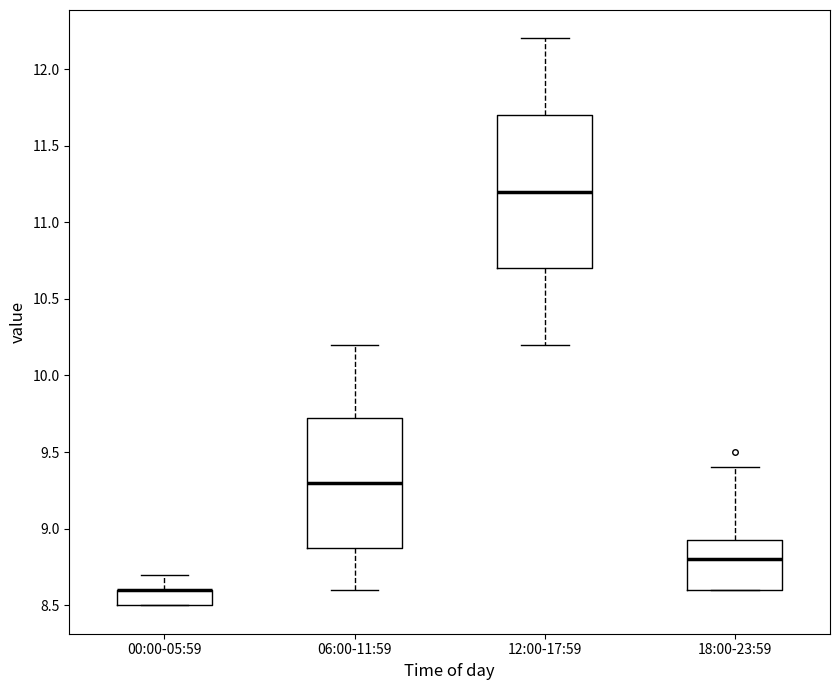

Reading left to right, transcribe this box plot: for each box, give where its median line is, the range the box spans, and where its two whiskers end, as read against the y-axis. The values are not printed on the chart, so give them approximately, as read against the axis.

00:00-05:59: median 8.60 (drawn on the box's upper edge), box 8.50 to 8.60, whiskers 8.50 to 8.70
06:00-11:59: median 9.30, box 8.90 to 9.75, whiskers 8.60 to 10.20
12:00-17:59: median 11.20, box 10.70 to 11.70, whiskers 10.20 to 12.20
18:00-23:59: median 8.80, box 8.60 to 8.95, whiskers 8.60 to 9.40